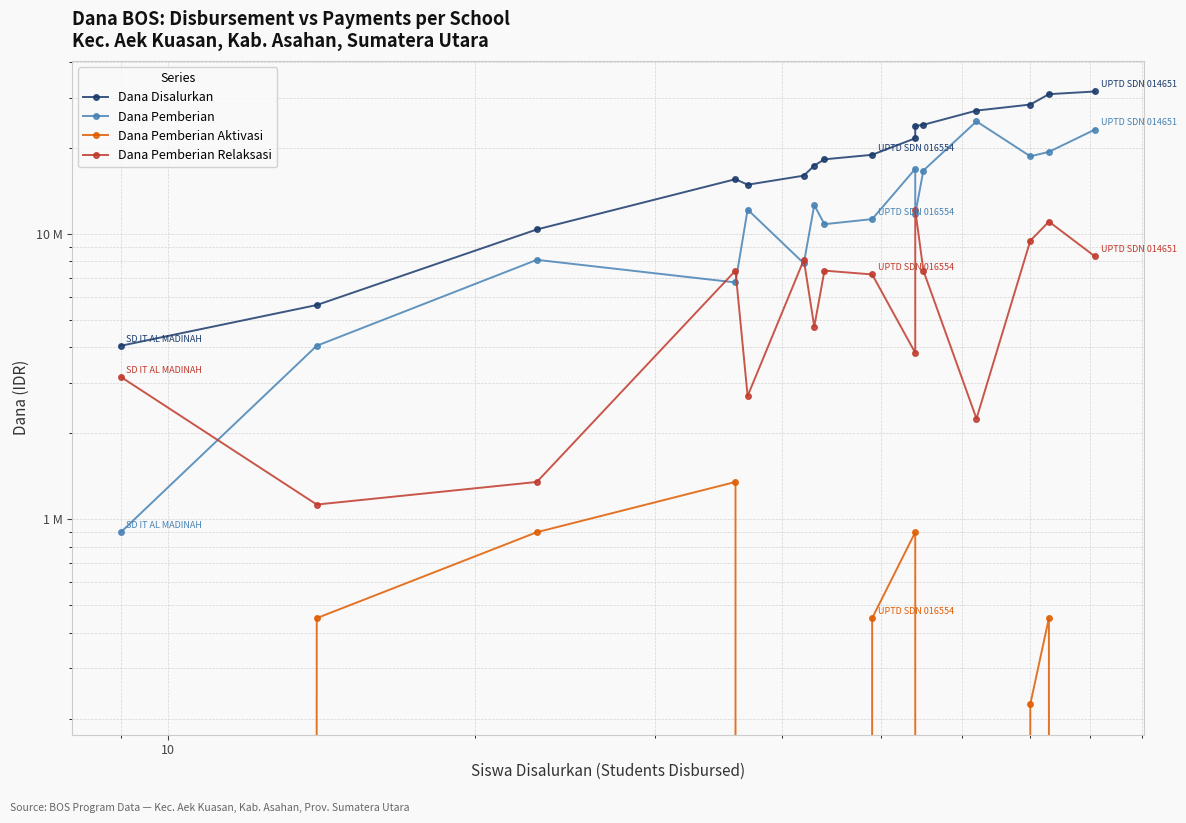

The Dana Disalurkan series shows 7002306 at 13. True or false?

False